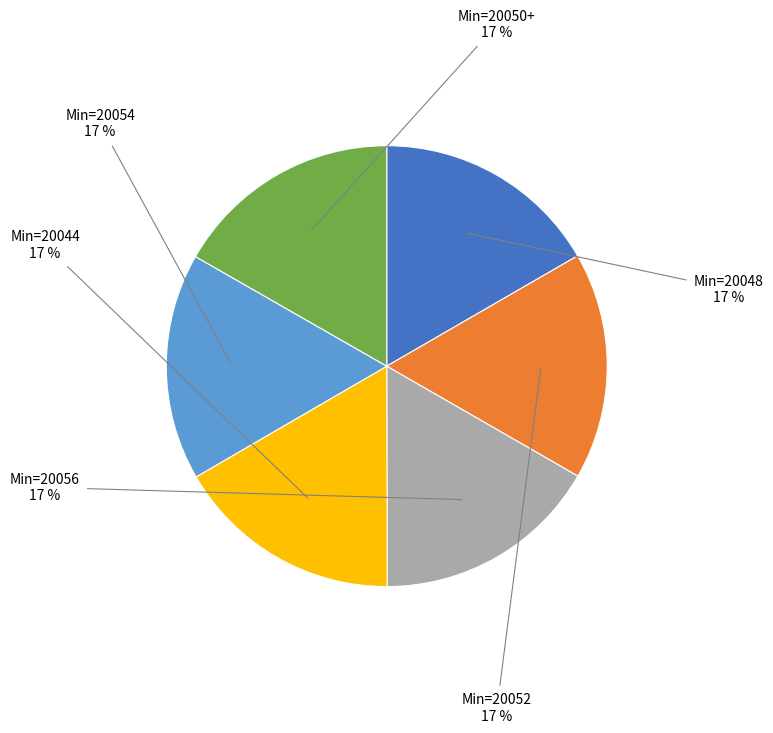

Does any single category account for the majority?

No